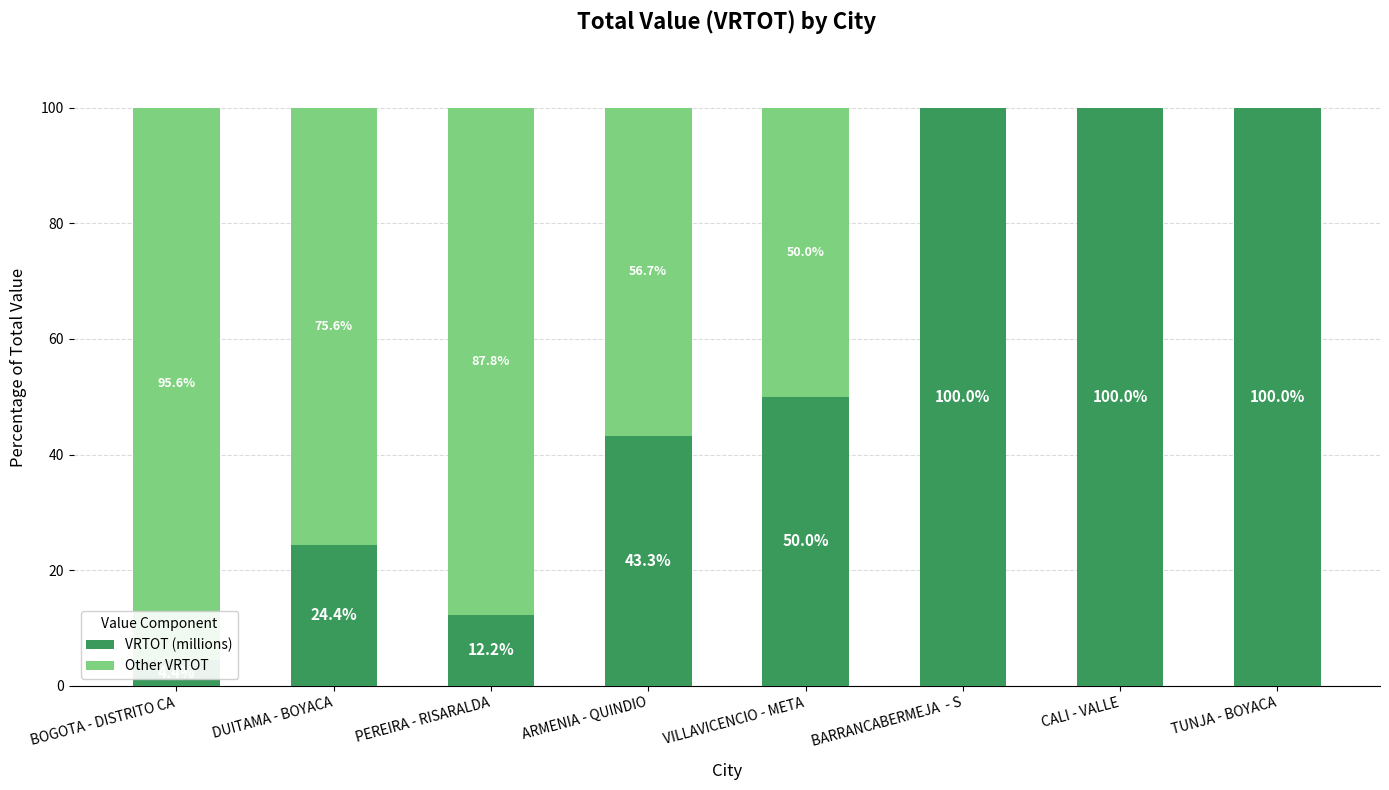

Which has a higher value, TUNJA - BOYACA or BOGOTA - DISTRITO CA?

TUNJA - BOYACA